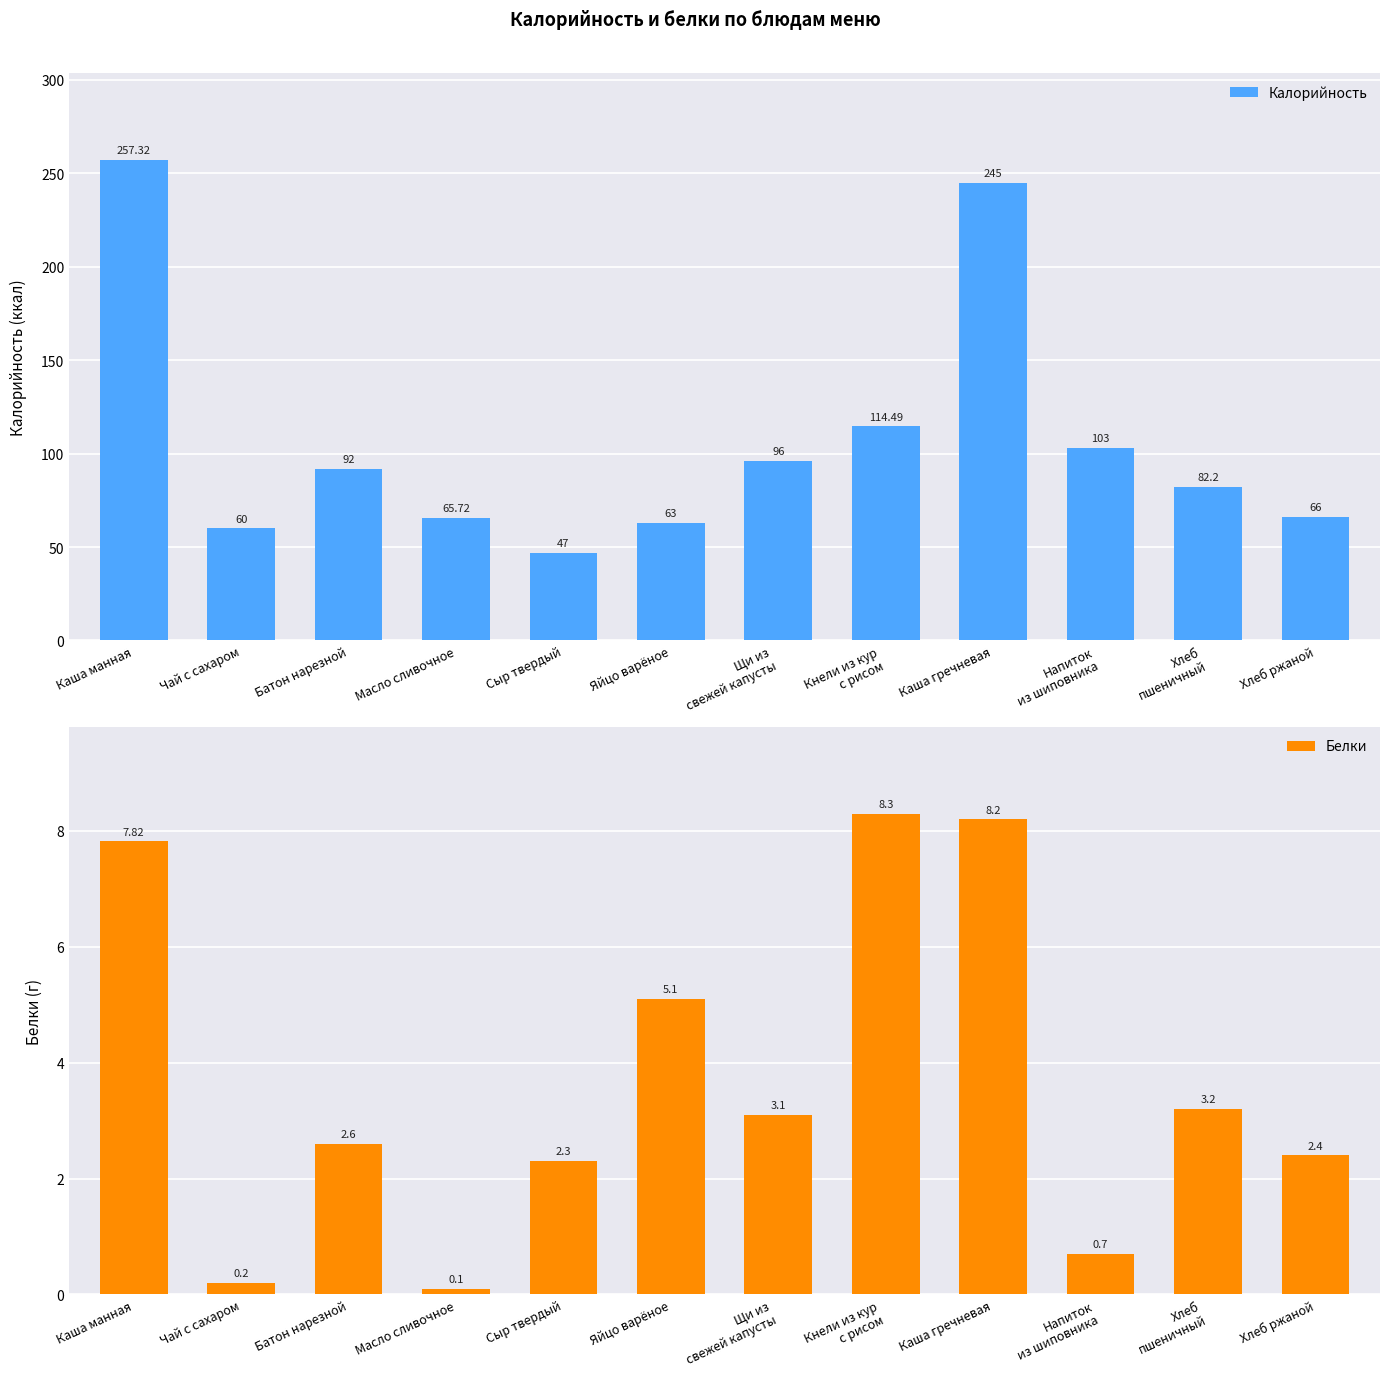

What is the sum of the Калорийность values at Яйцо варёное and Каша гречневая?

308.0